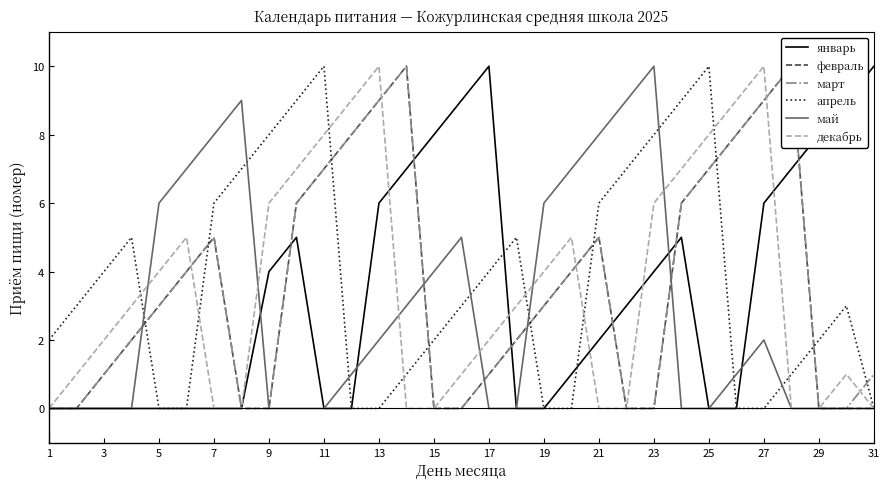

List the series in order of their peak value, lowest first.

январь, февраль, март, апрель, май, декабрь